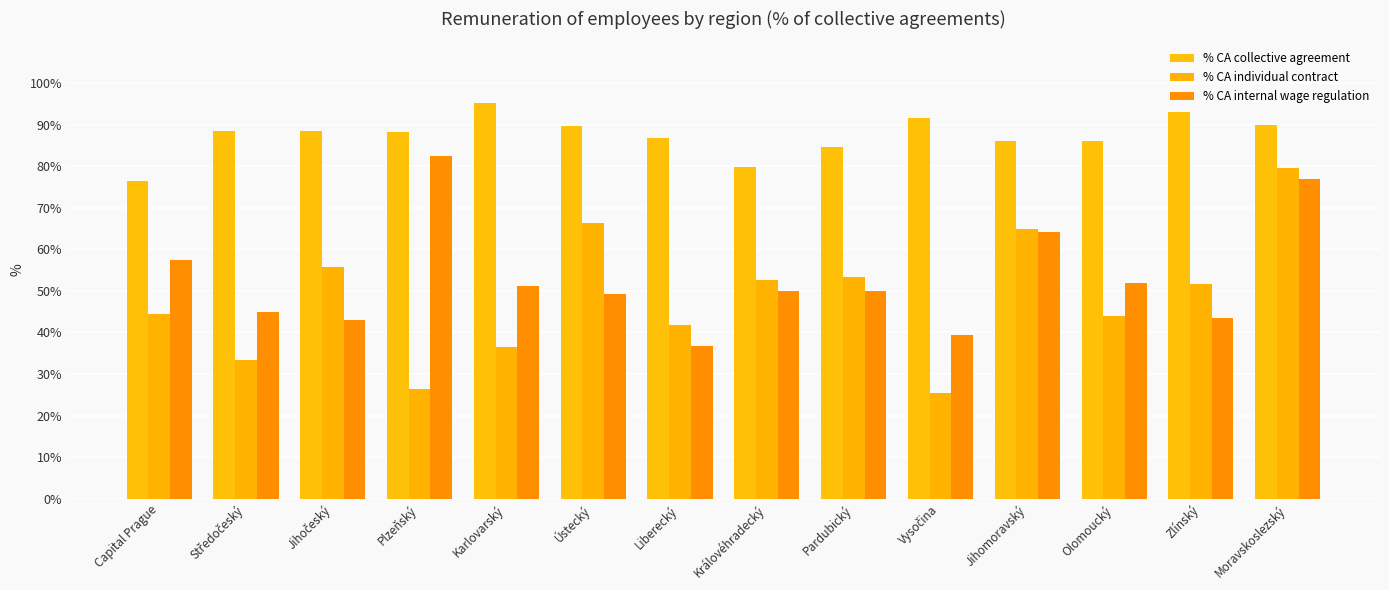

How many series are shown in this chart?

3